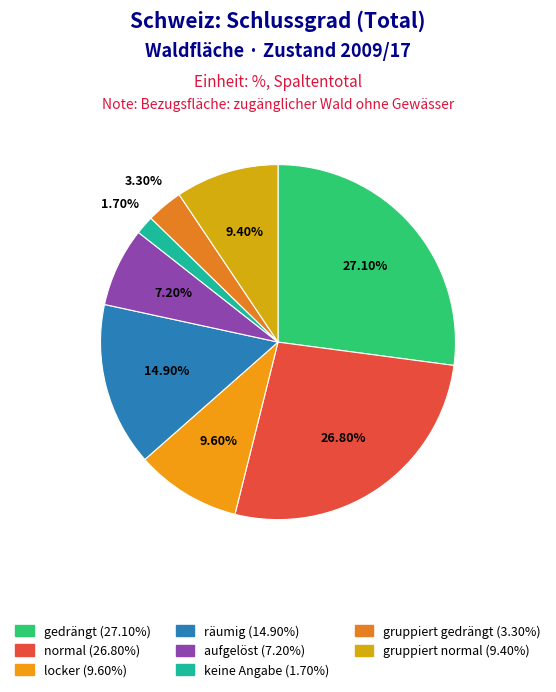

How many segments does this pie chart have?

8